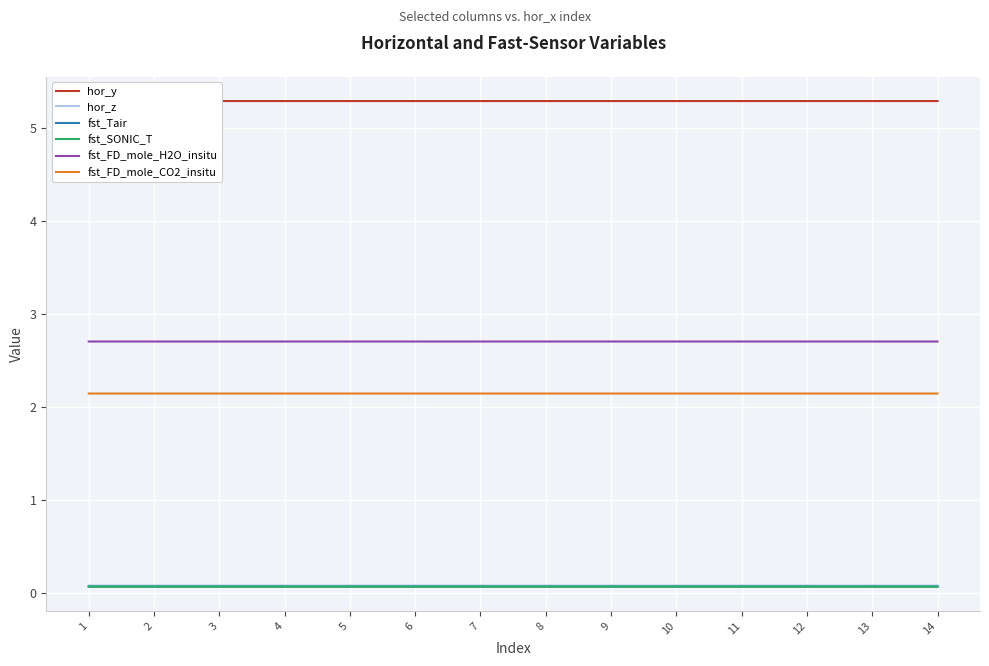

True or false: fst_FD_mole_H2O_insitu and hor_y intersect in this chart.

False